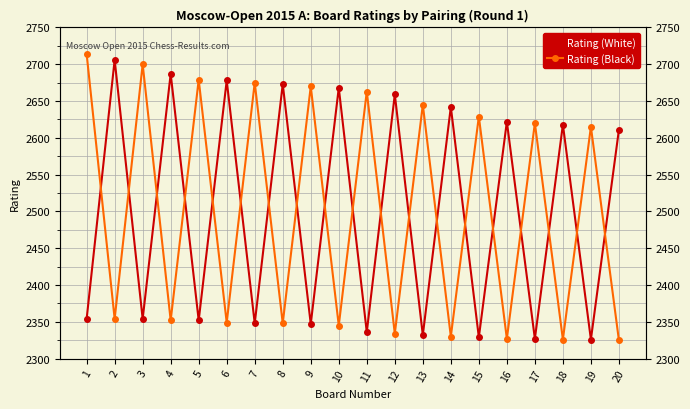

True or false: Rating (Black) and Rating (White) cross at least once.

True